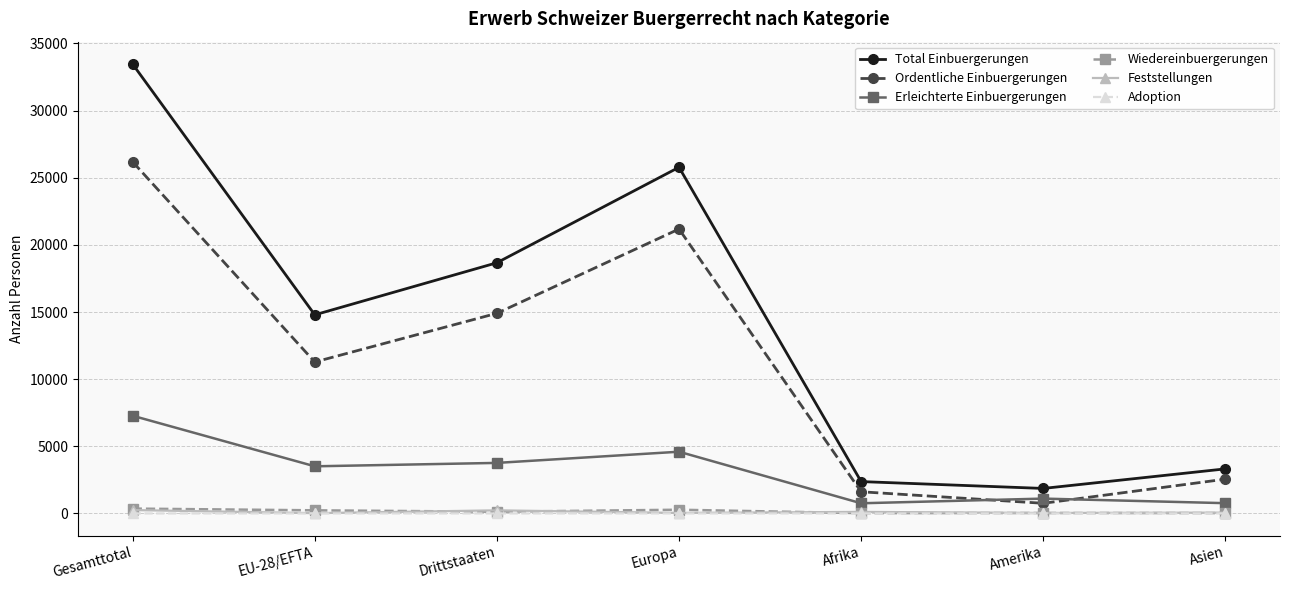

List the labels in order of Ordentliche Einbuergerungen value, smallest first.

Amerika, Afrika, Asien, EU-28/EFTA, Drittstaaten, Europa, Gesamttotal